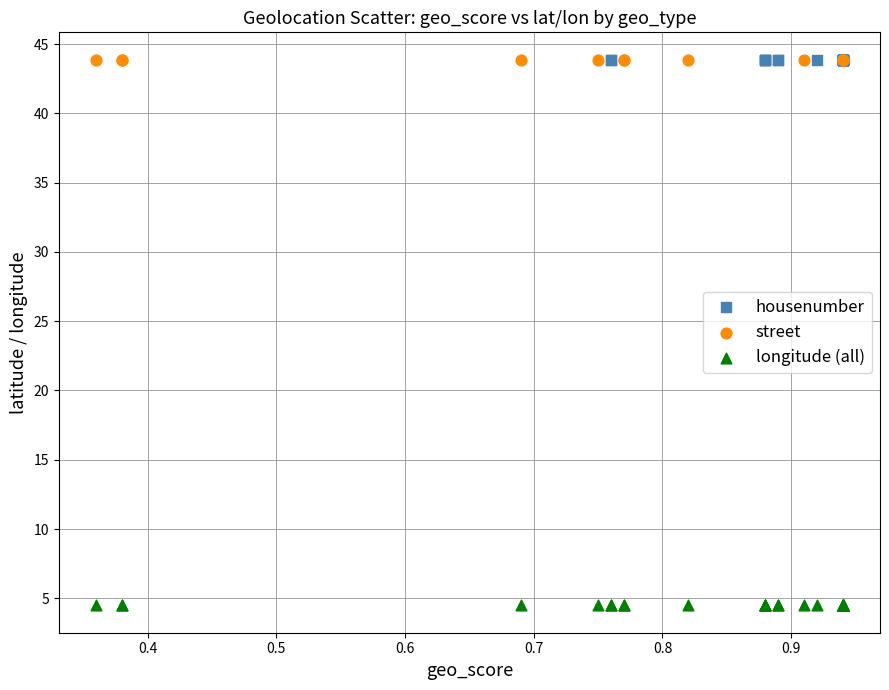

Which series contains the lowest Y value?

longitude (all)